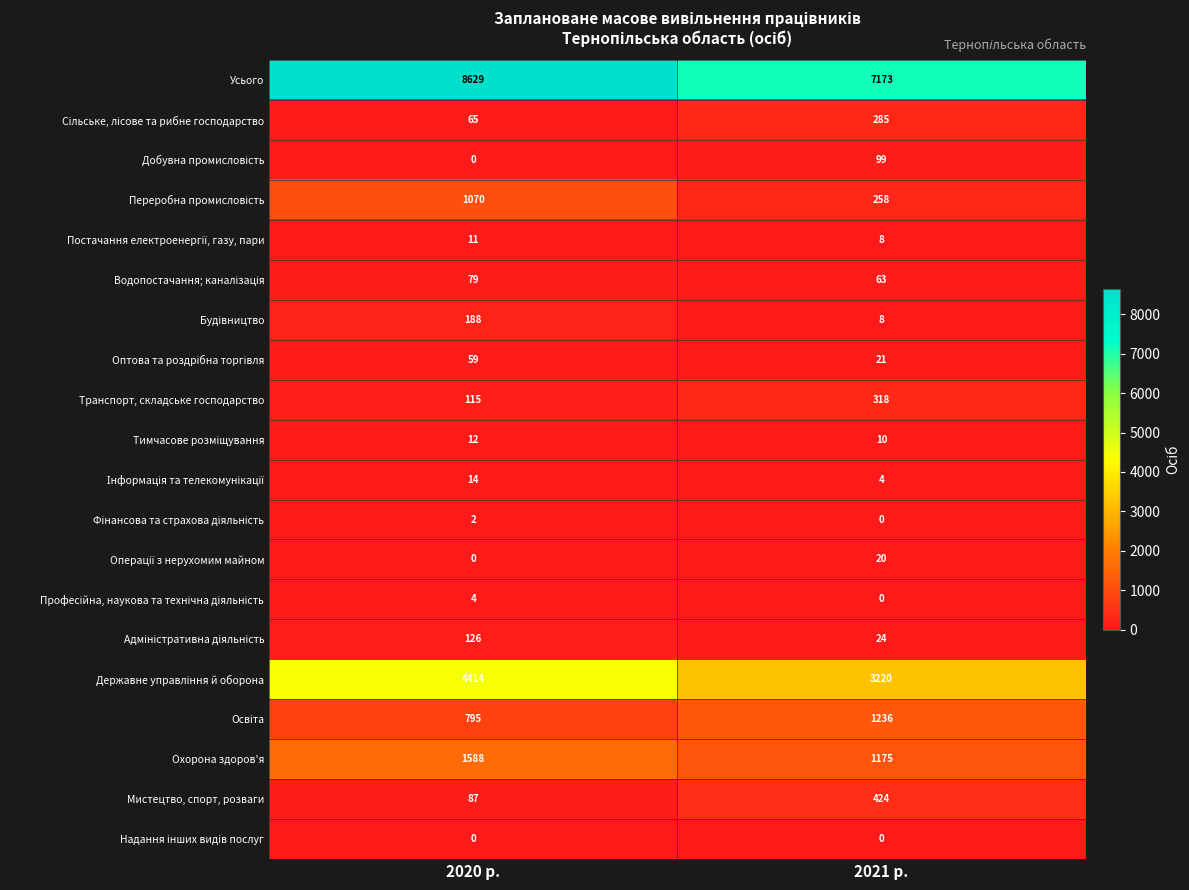

What is the total value across all series at 2021 р.?

14346